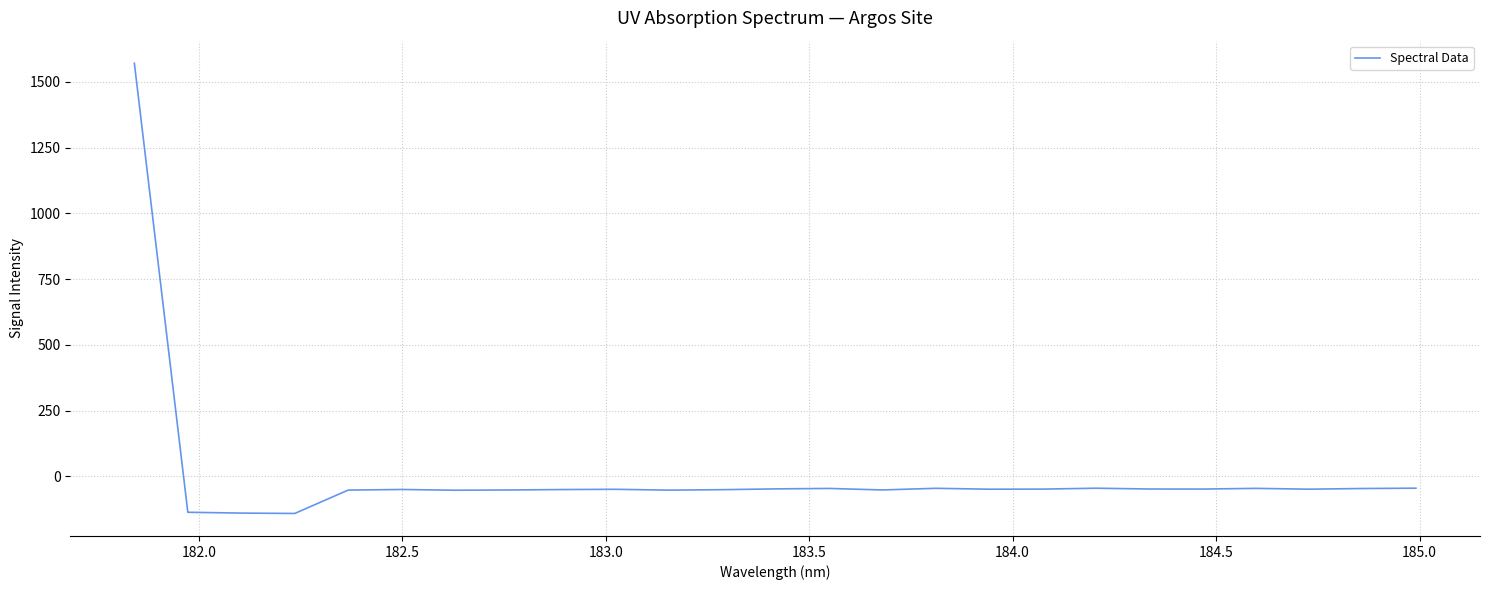

What is the maximum value shown in the chart?

1571.5